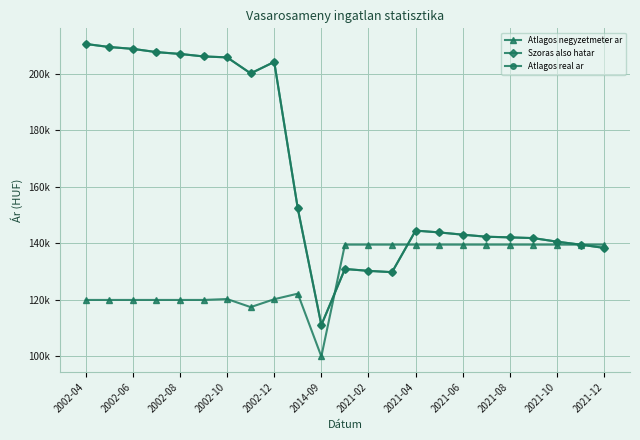

Does the chart have visible grid lines?

Yes